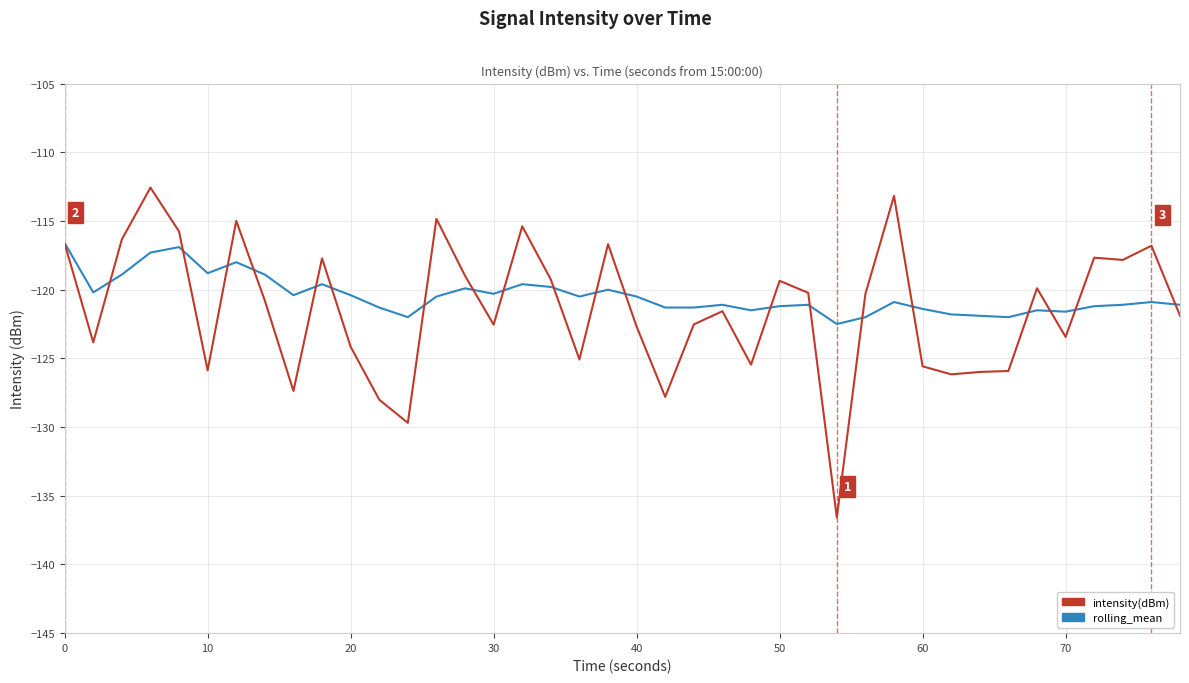

Which series has the widest spread of values?

intensity(dBm)